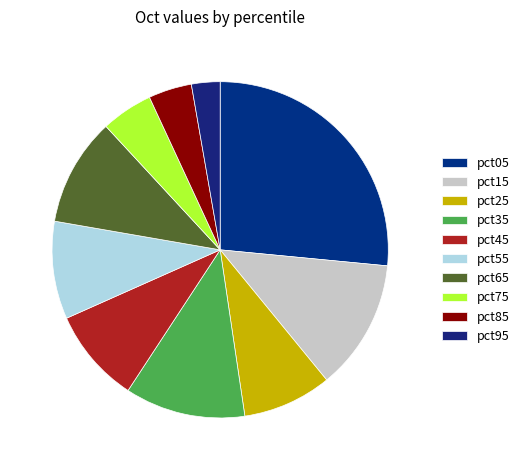

How many slices are in this pie chart?

10